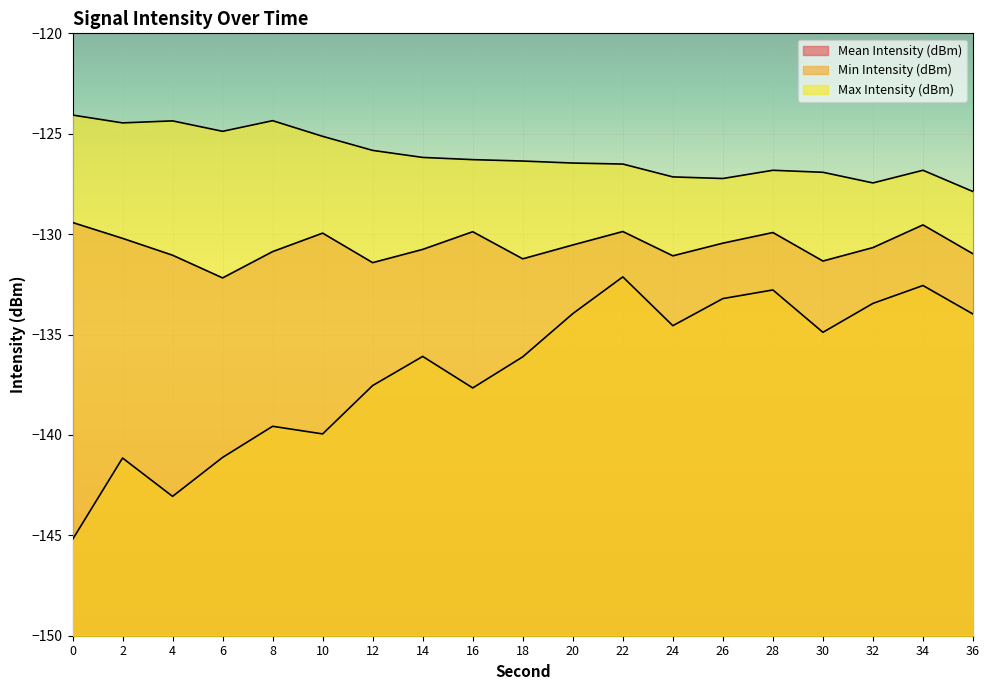

What is the difference between the maximum and minimum values in the Max Intensity (dBm) series?

3.8